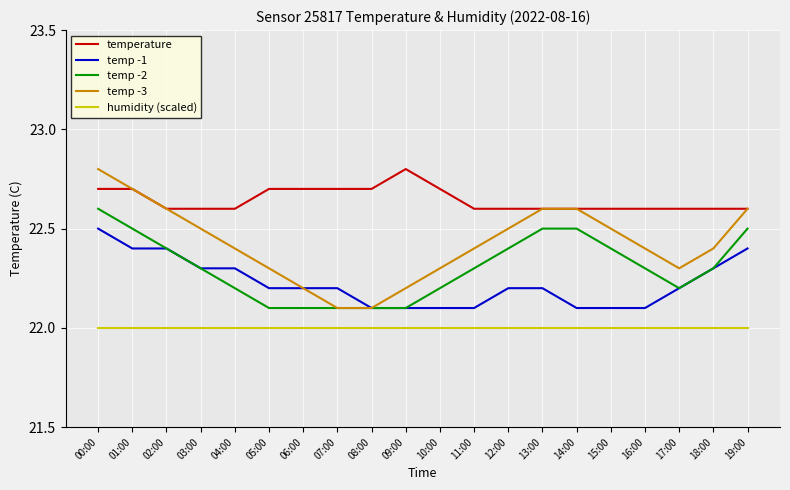

Between 05:00 and 13:00, which series saw the biggest shift?

temp -2